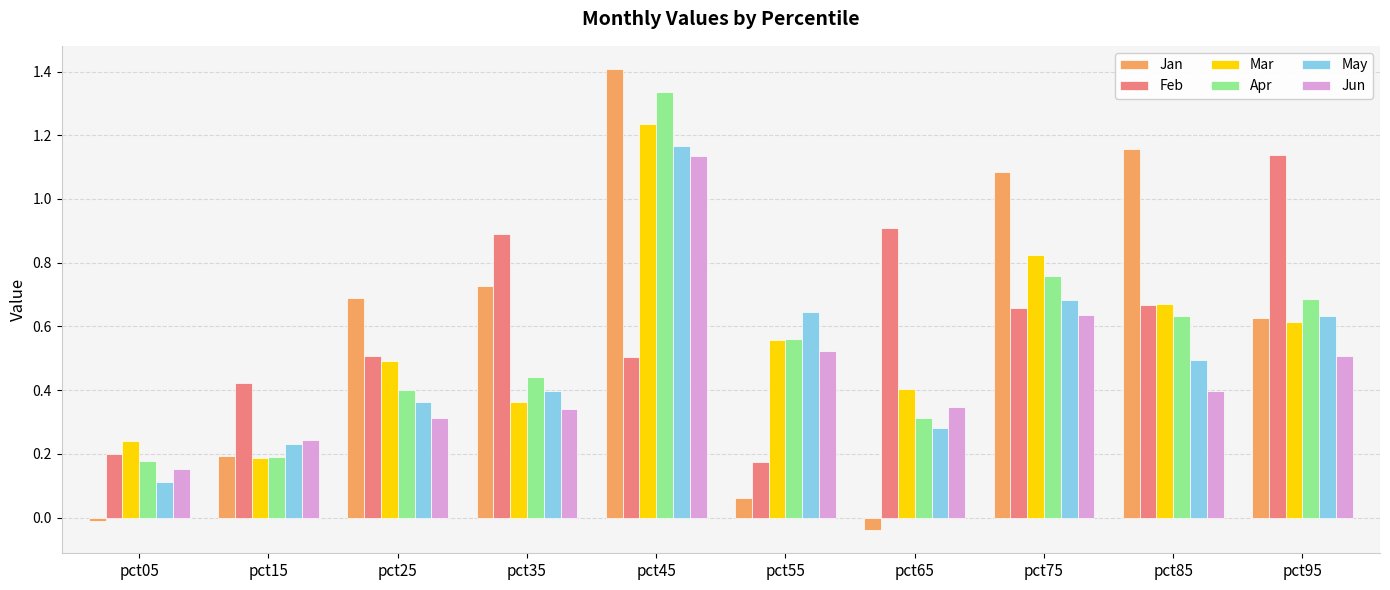

Which series has the largest range (max minus min)?

Jan